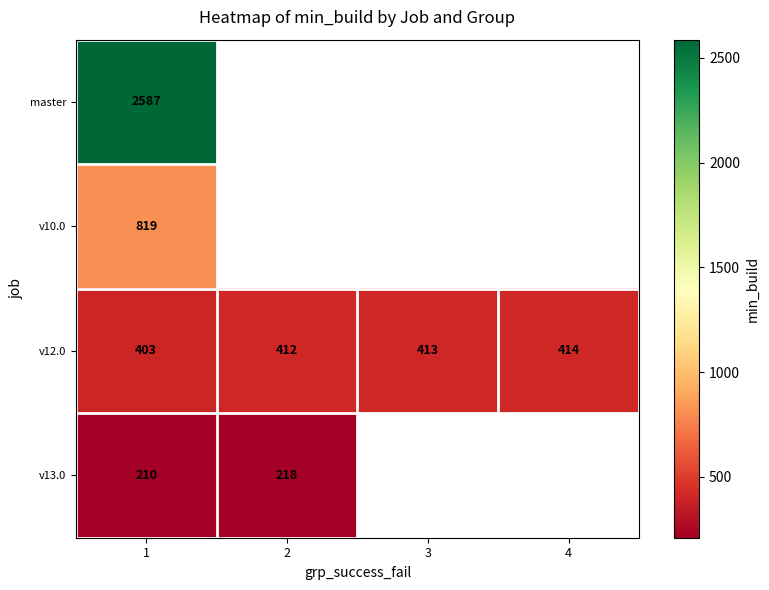

At 1, list the series in order from largest to smallest.

master, v10.0, v12.0, v13.0